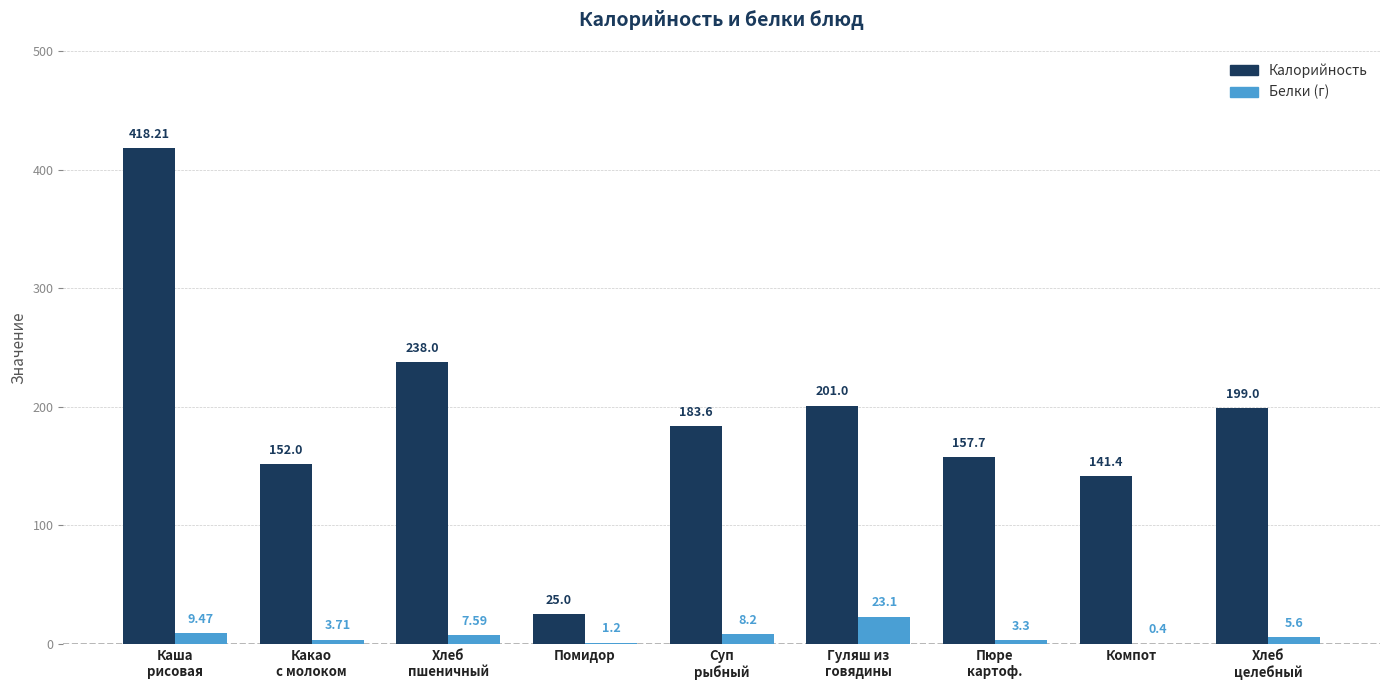

What is the total value across all series at Помидор?

26.2